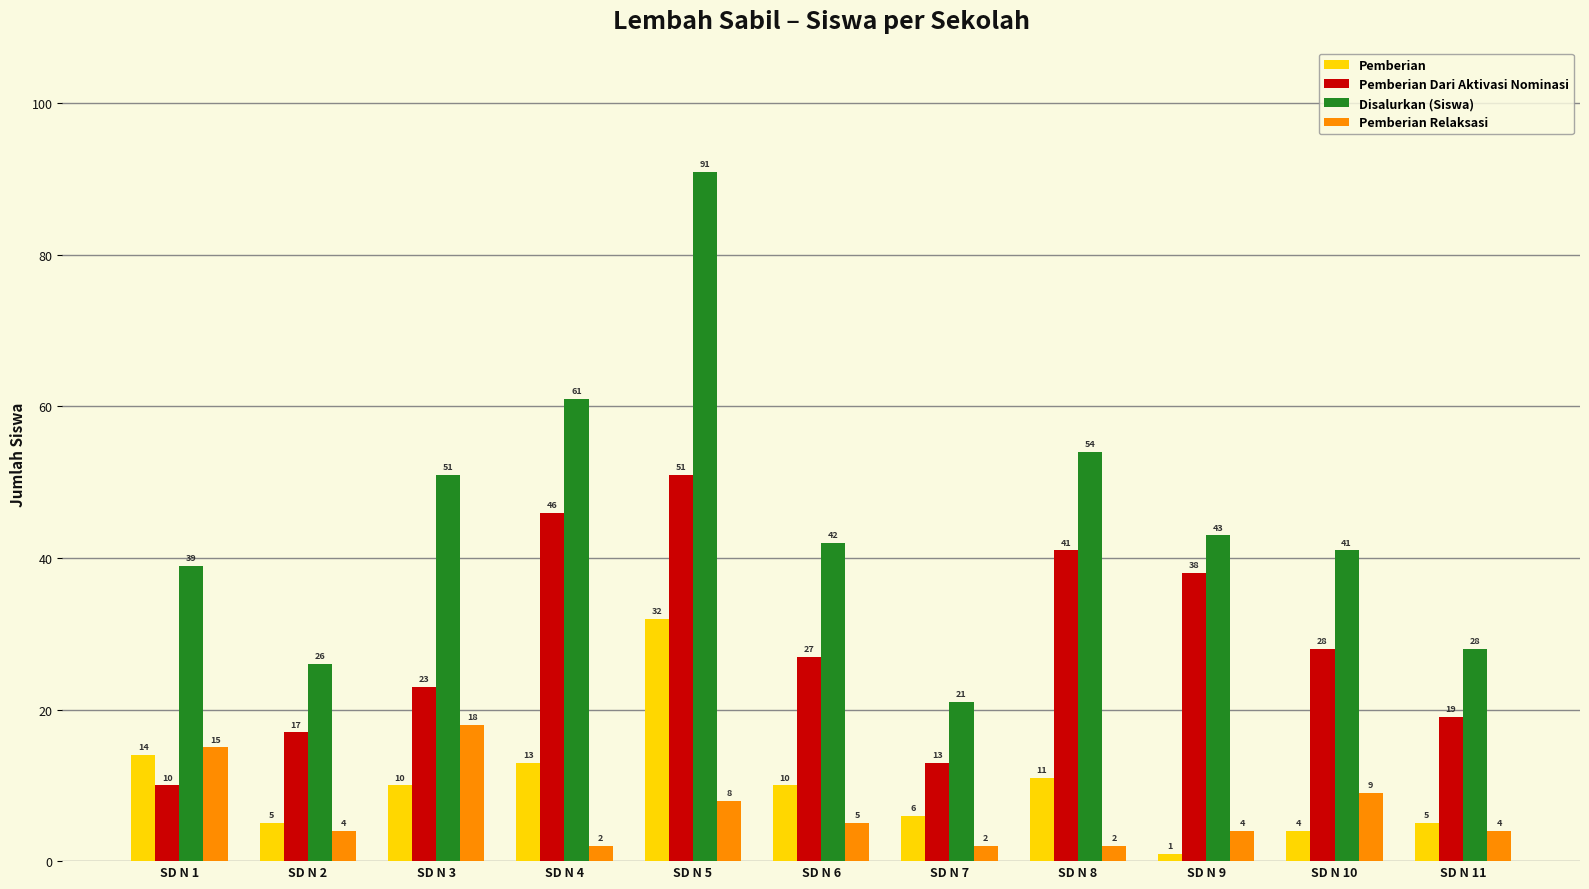

What is the maximum value shown in the chart?

91